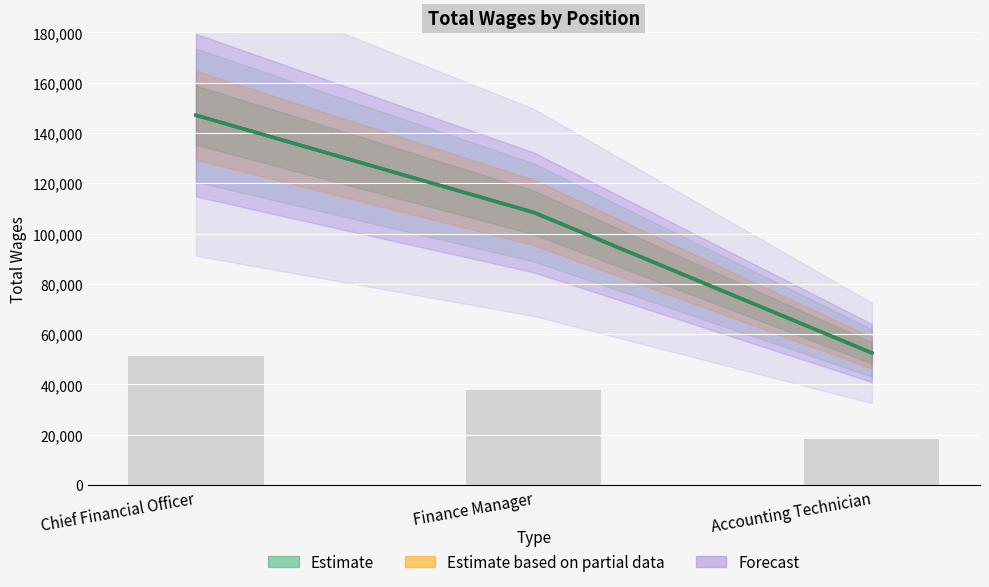

What is the greatest value displayed?

147067